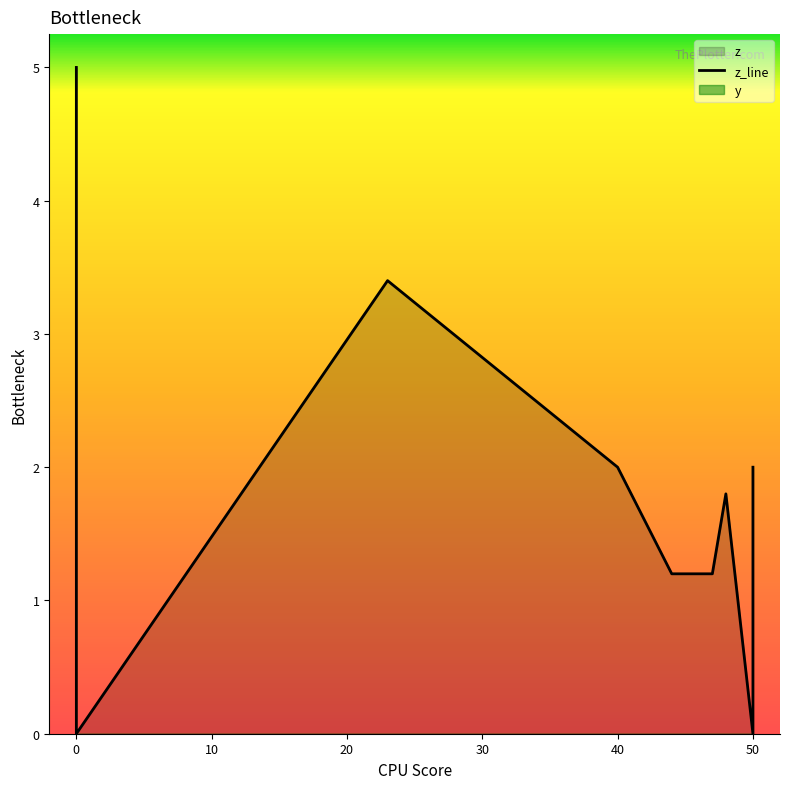

Does the chart have visible grid lines?

No